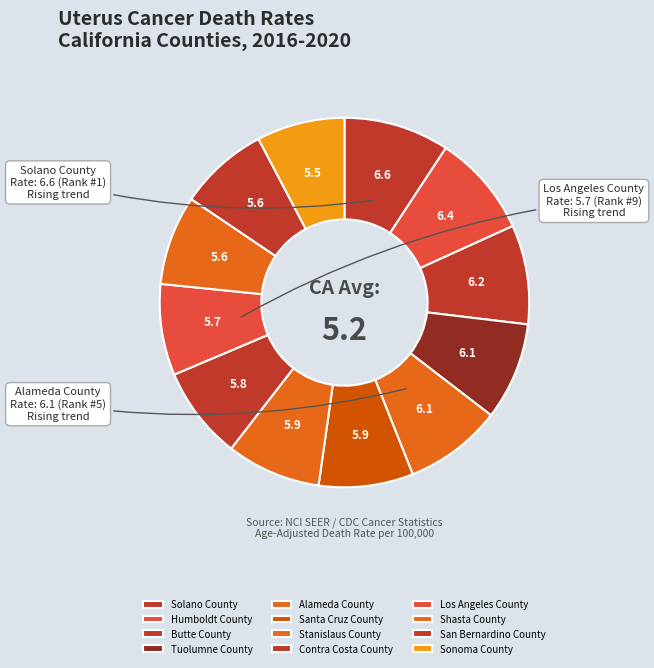

Is Butte County the majority of the pie?

No